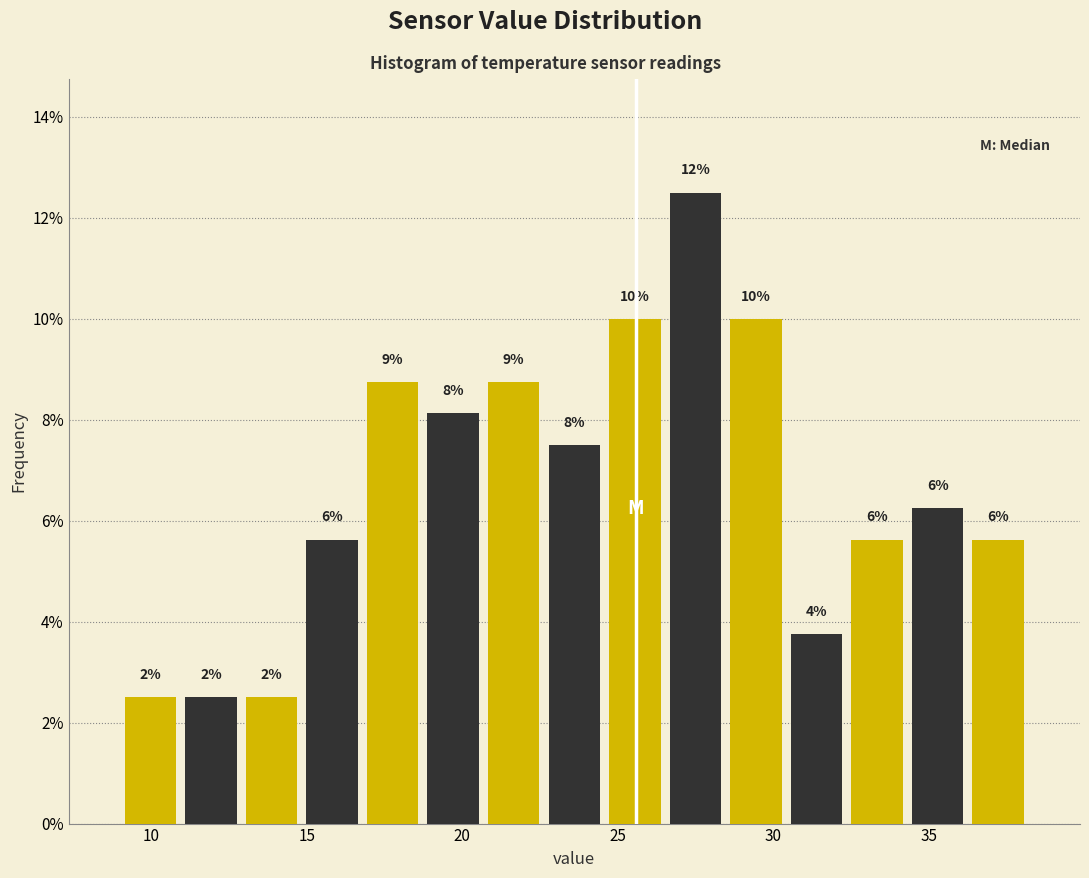

Around what value on the x-axis is the tallest bar? Give the approximate position of its centre, as read against the axis.

27.5